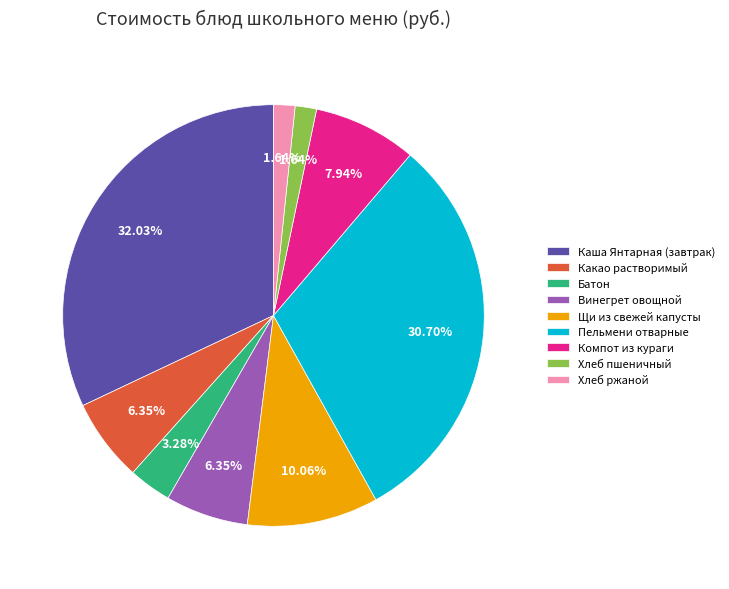

To the nearest percent, what is the combined percentage of Каша Янтарная (завтрак) and Хлеб пшеничный?

34%